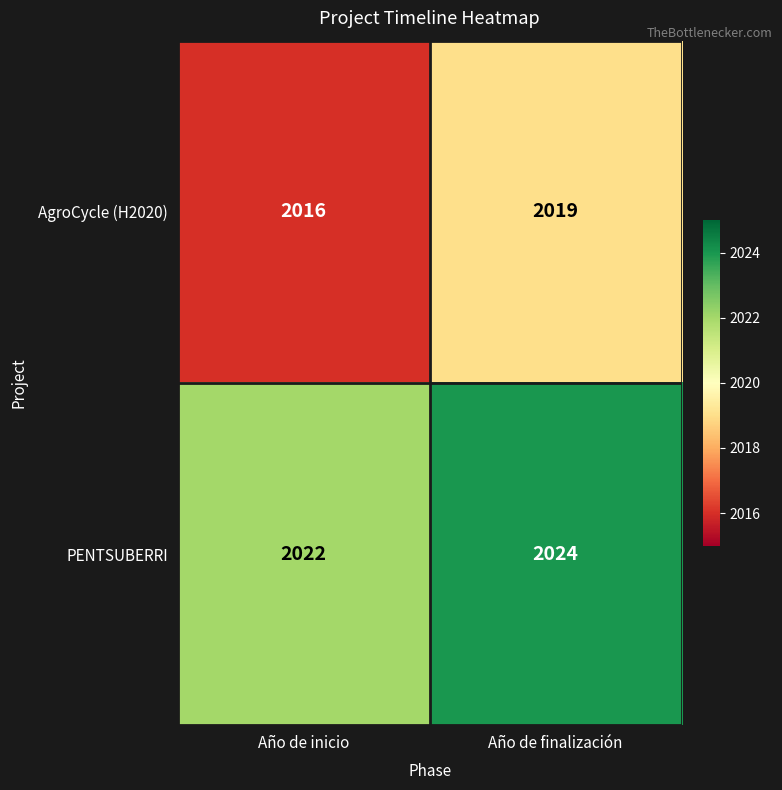

What is the approximate value of AgroCycle (H2020) at Año de inicio?

2016